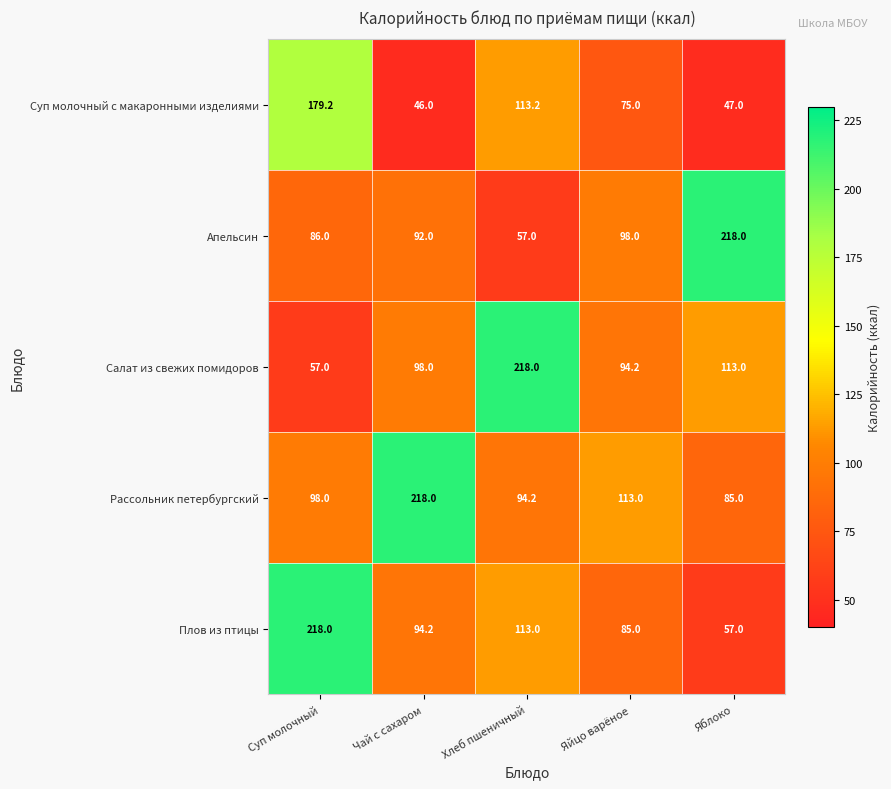

Where is Апельсин nearest to the value 137?

Яйцо варёное